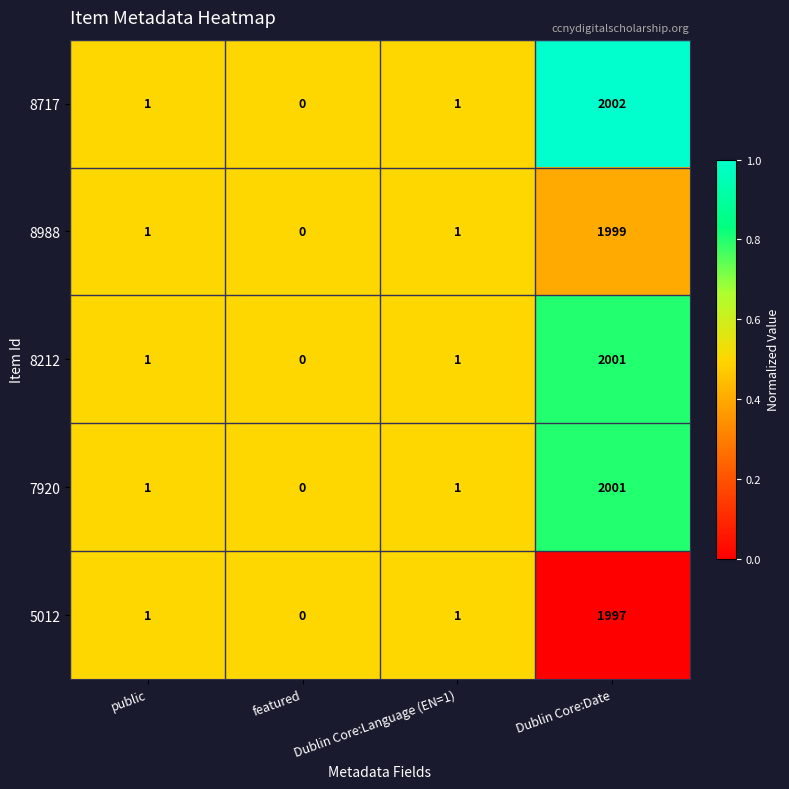

At which category does the chart reach its peak across all series?

Dublin Core:Date